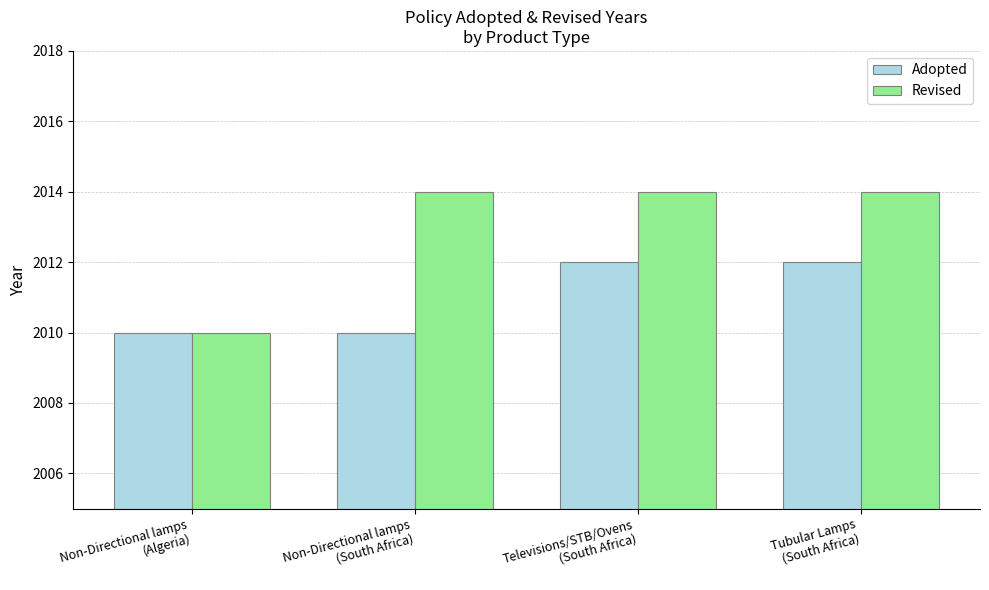

Reading left to right, transcribe all the data shown in this chart.

Adopted: 2010	2010	2012	2012
Revised: 2010	2014	2014	2014